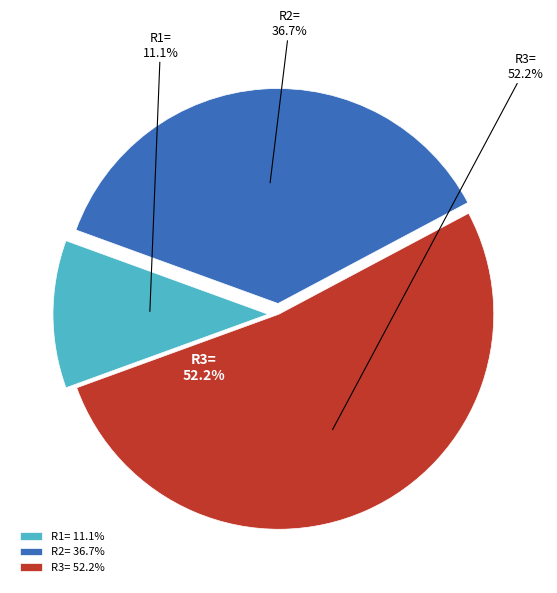

How many segments does this pie chart have?

3